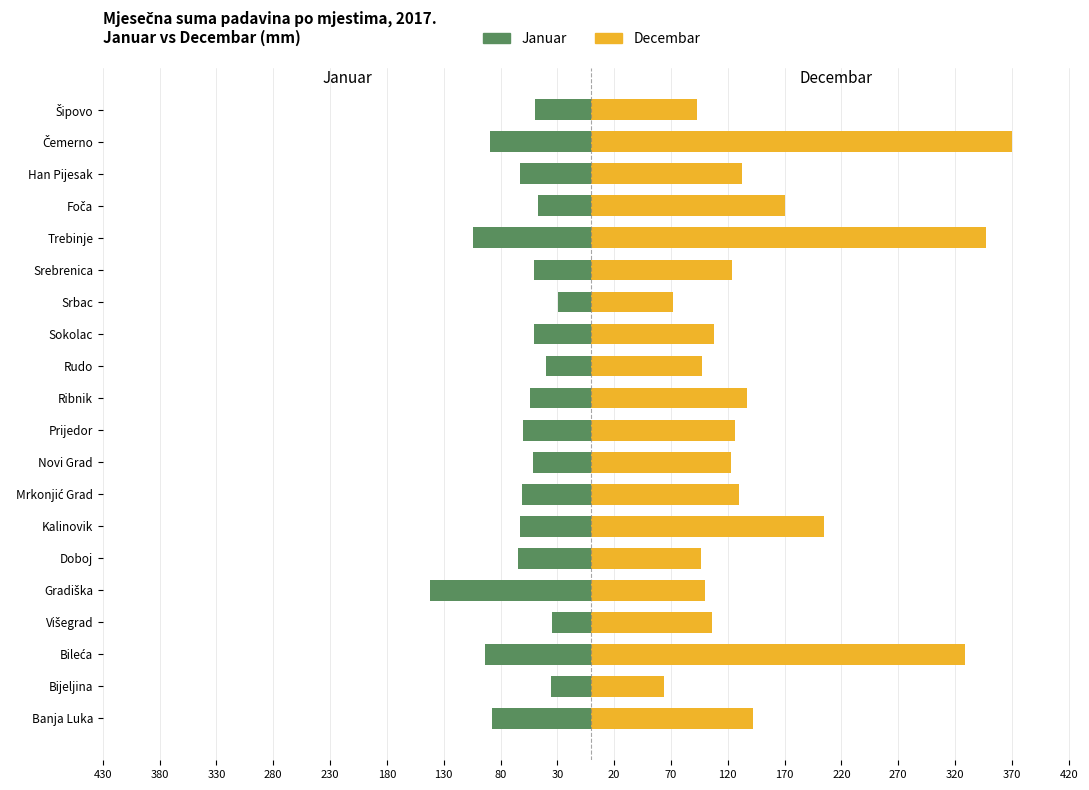

Reading right to left, extract all data points from this chart.

Januar: -49.7	-89.0	-62.9	-47.0	-104.3	-50.5	-29.5	-50.6	-39.8	-54.3	-60.2	-51.8	-61.1	-62.8	-65.0	-142.5	-35.1	-93.7	-35.3	-87.2
Decembar: 93.2	370.3	132.9	170.1	347.5	123.6	71.9	107.7	97.6	136.6	126.6	122.5	130.0	204.5	96.2	99.7	106.2	328.8	64.2	142.1